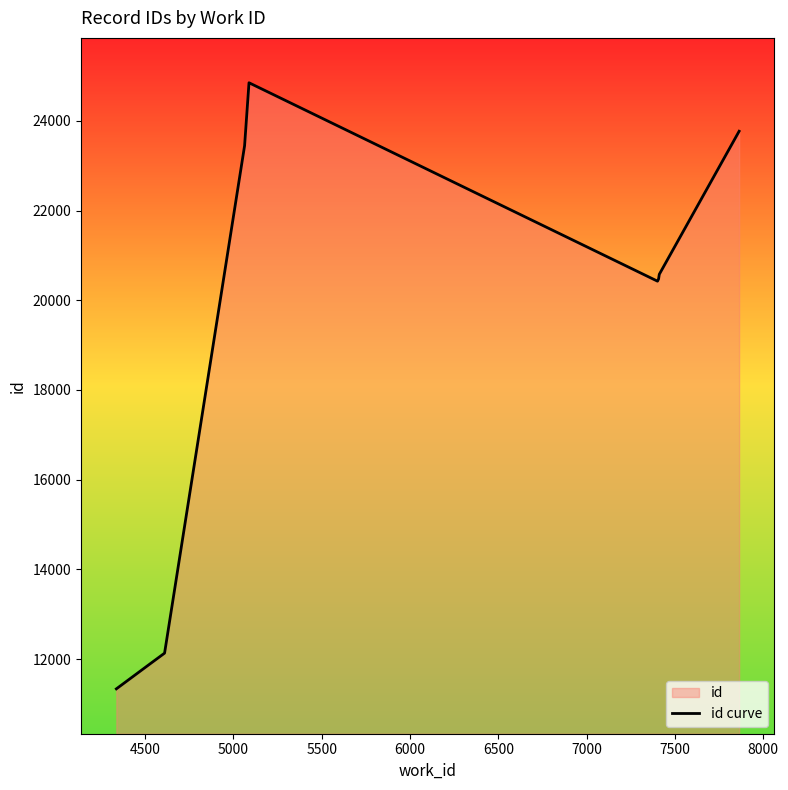

What is the minimum value shown in the chart?

11338